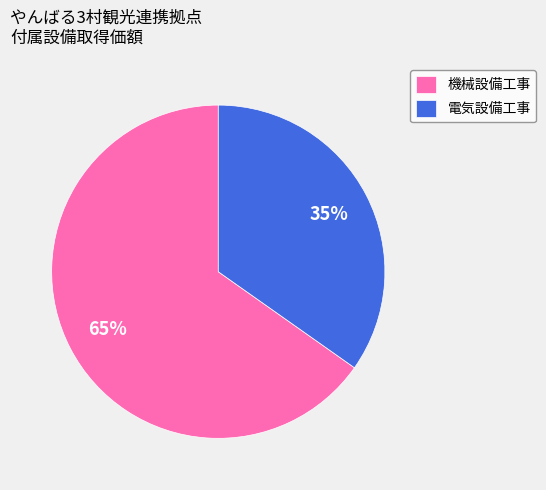

How many slices are in this pie chart?

2